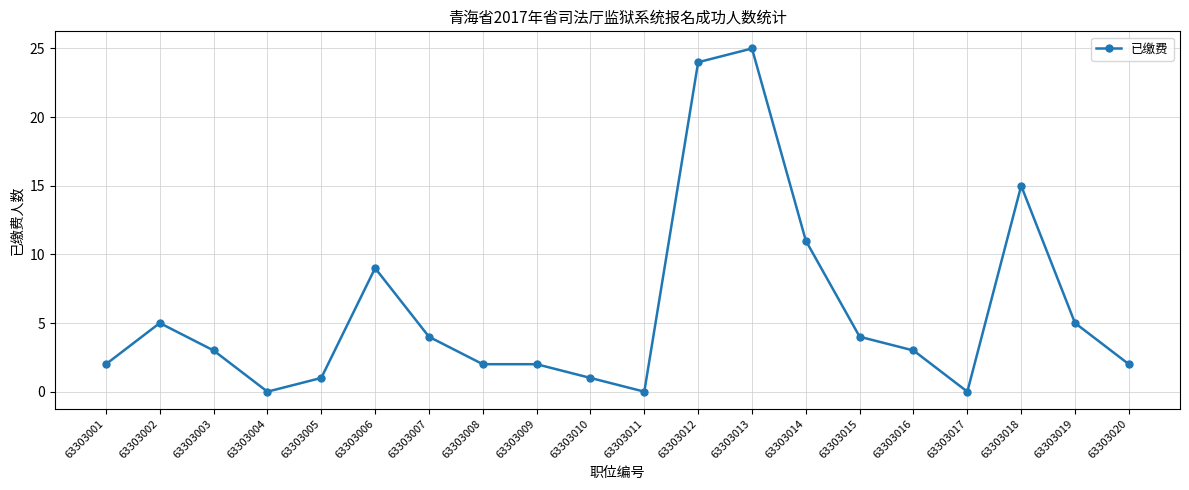

What is the maximum value shown in the chart?

25